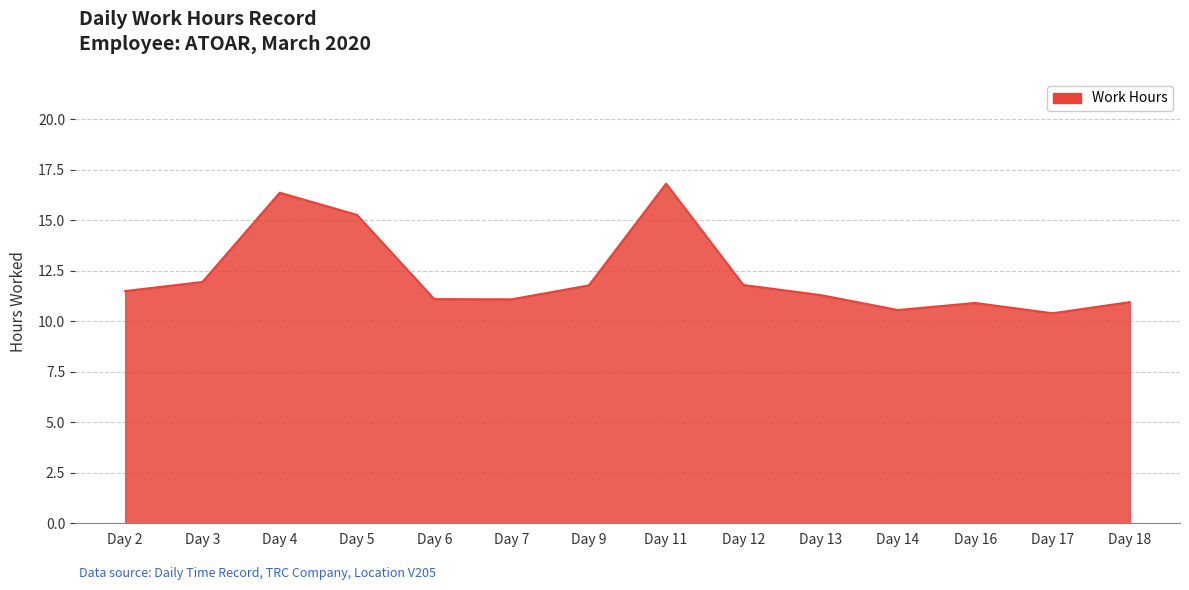

Does the chart have visible grid lines?

Yes